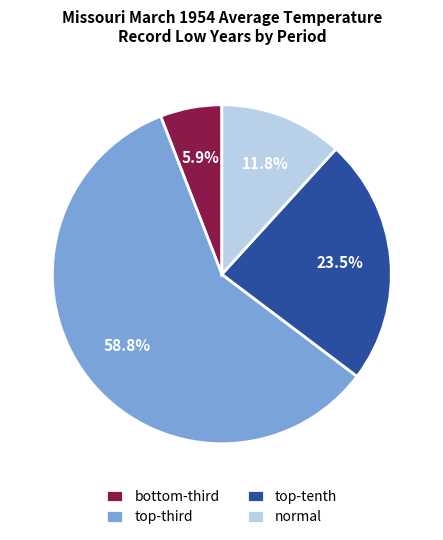

Rank the categories by value from lowest to highest.

bottom-third, normal, top-tenth, top-third